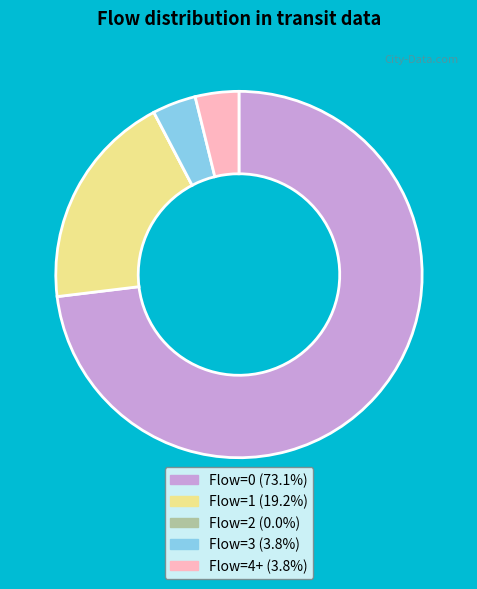

Is there any slice that represents more than half of the pie?

Yes